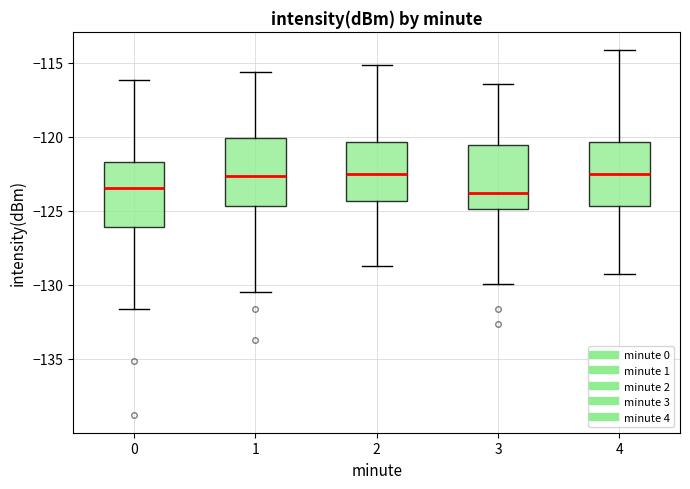

Reading left to right, read every box against the y-axis: the position of its median line, the range the box covers, and the ends of its whiskers. The values are not printed on the chart, so give them approximately, as read against the axis.

0: median -123.5, box -126.0 to -121.5, whiskers -131.5 to -116.0
1: median -122.5, box -124.5 to -120.0, whiskers -130.5 to -115.5
2: median -122.5, box -124.5 to -120.5, whiskers -129.0 to -115.0
3: median -124.0, box -125.0 to -120.5, whiskers -130.0 to -116.5
4: median -122.5, box -124.5 to -120.5, whiskers -129.5 to -114.0